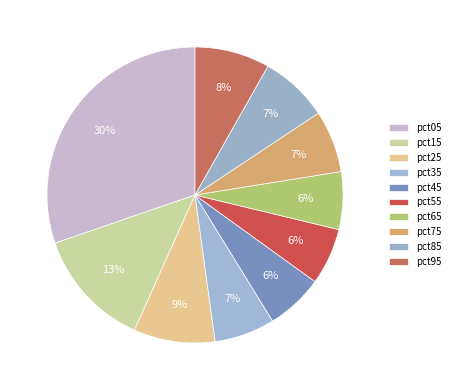

The pct65 slice represents 19% of the pie. True or false?

False